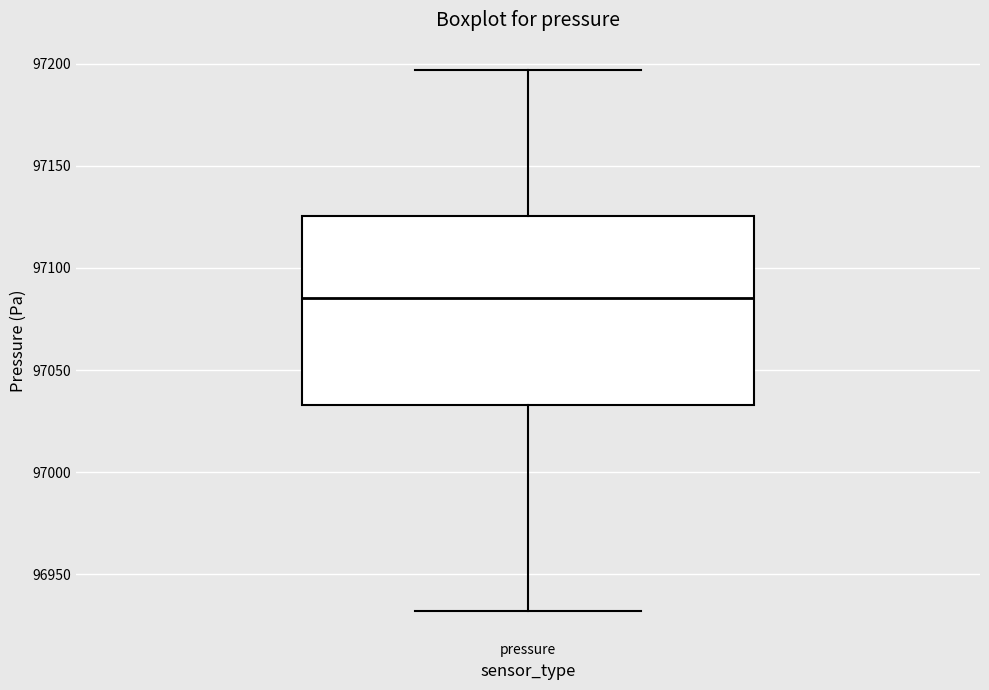

Where does the upper whisker of the box for pressure end on the y-axis? The values are not printed on the chart, so give them approximately, as read against the axis.

97195